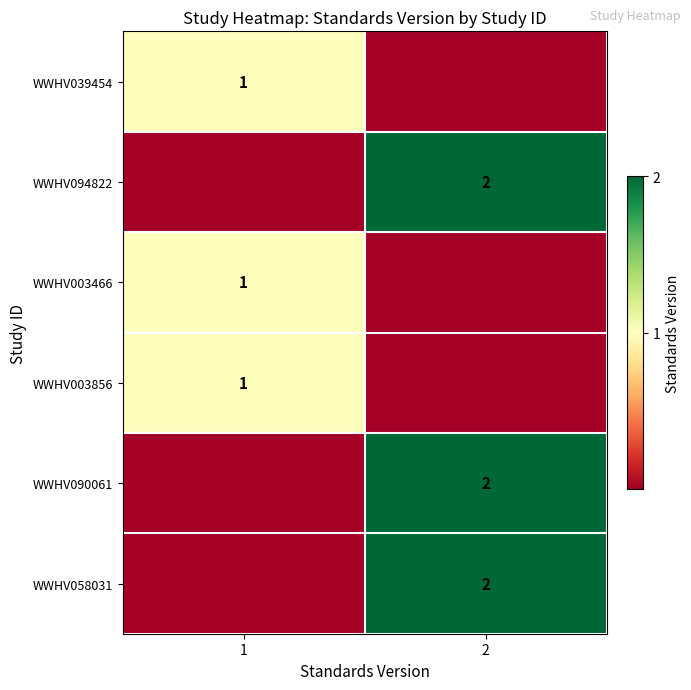

At which category is the sum across all series the highest?

2